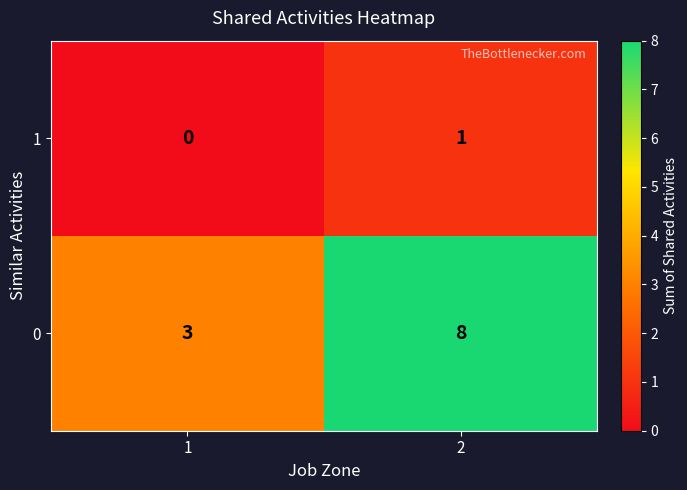

At which category is the sum across all series the highest?

2